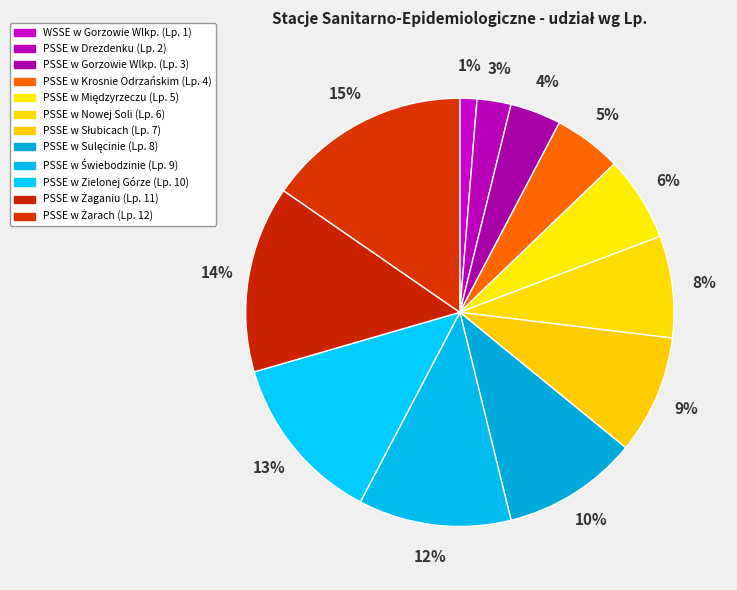

How many segments does this pie chart have?

12